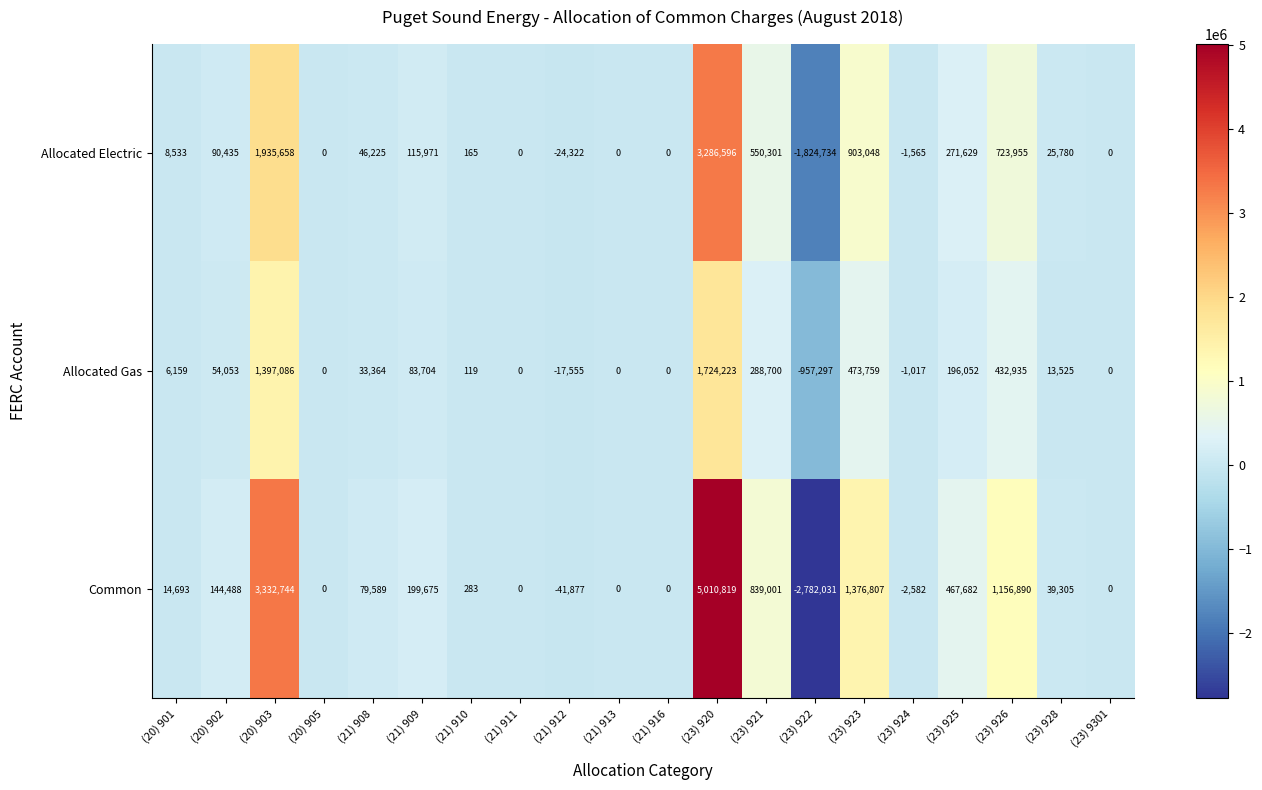

Which series has the largest total across all categories?

Common